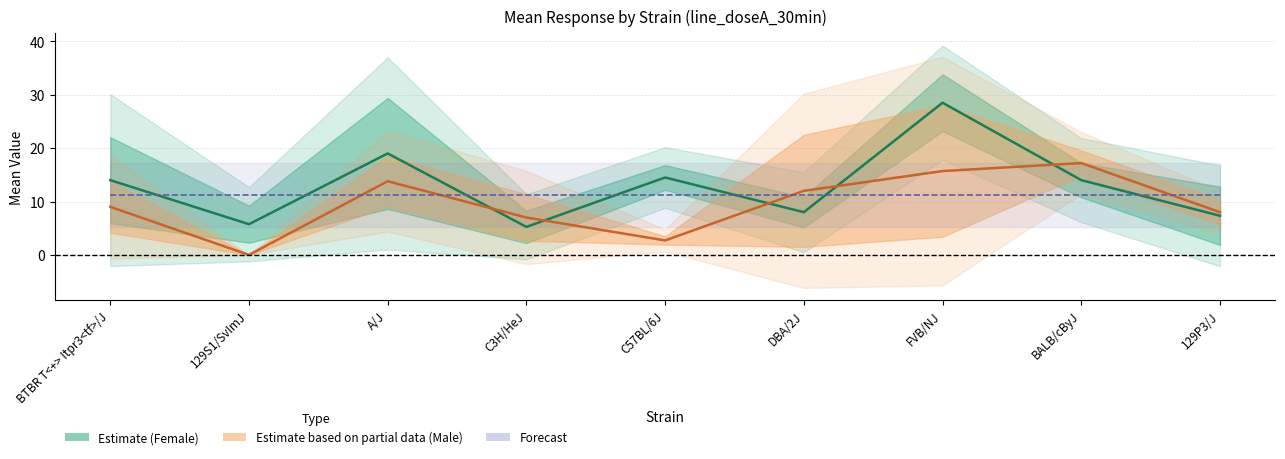

Between A/J and 129P3/J, which series saw the biggest shift?

Female mean